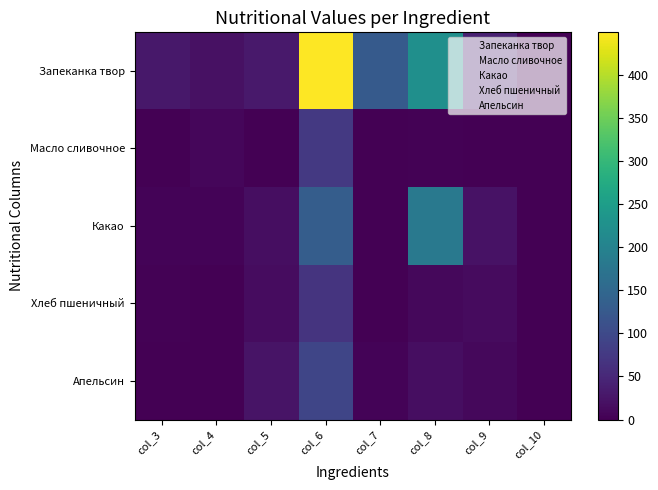

At which category is the sum across all series the highest?

col_6